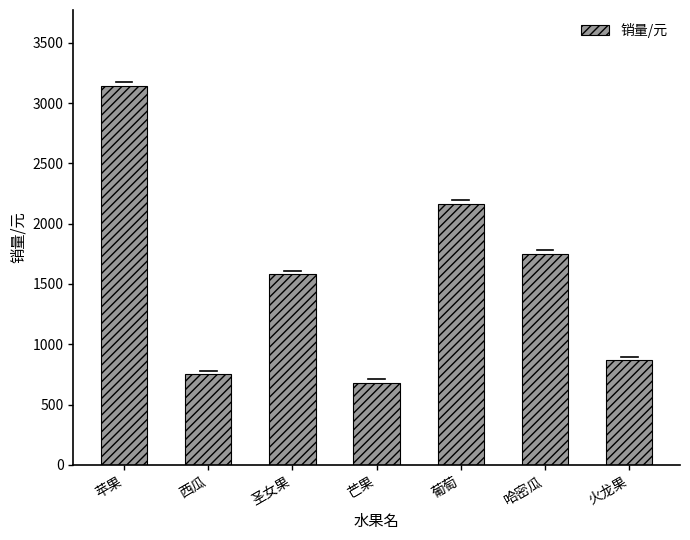

How many distinct data groups are displayed?

1